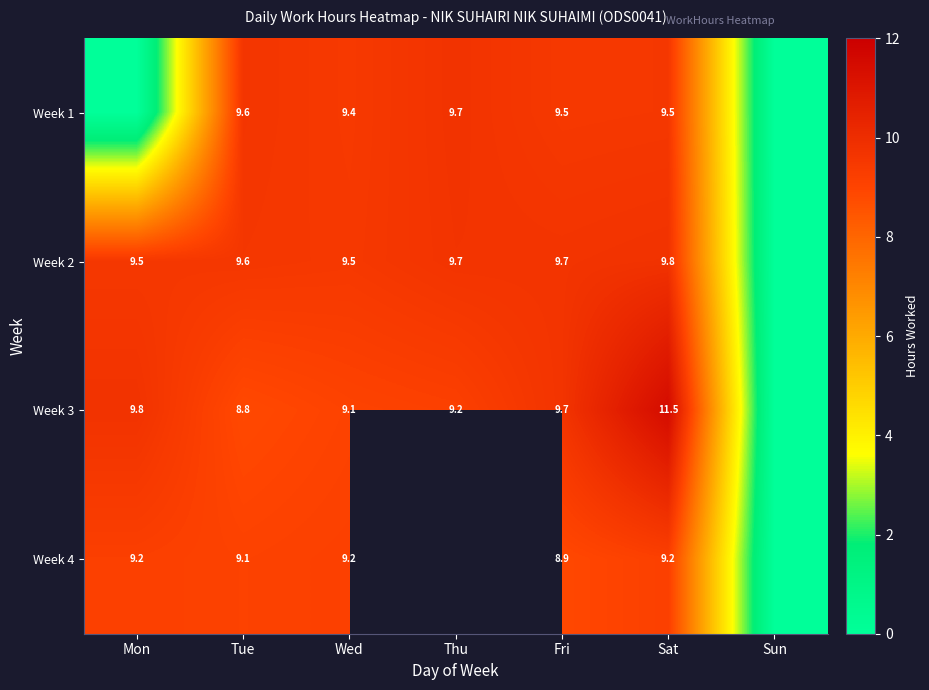

The Week 4 series shows 4.2 at Sat. True or false?

False